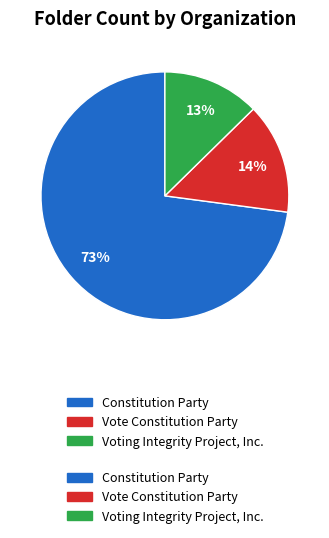

To the nearest percent, what is the average slice percentage?

33%